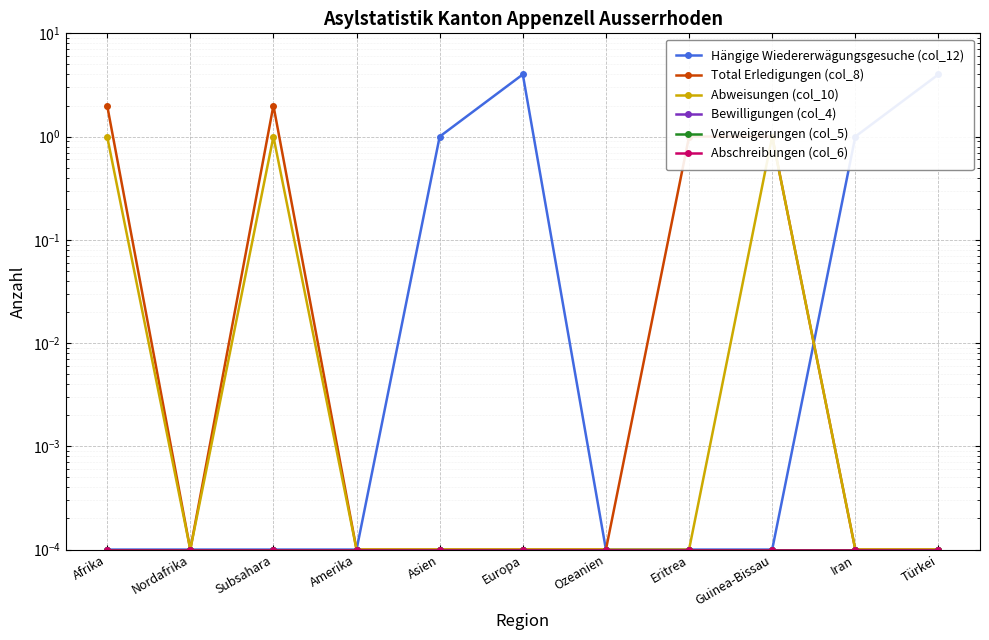

True or false: Verweigerungen (col_5) and Total Erledigungen (col_8) intersect in this chart.

False